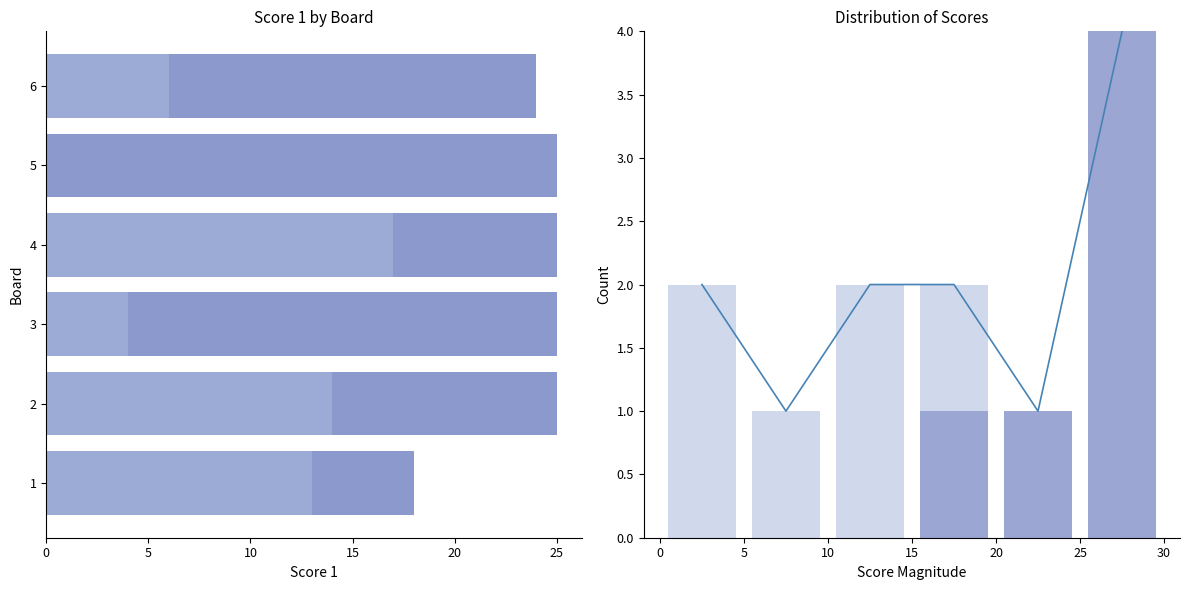

Does the chart contain stacked bars?

No